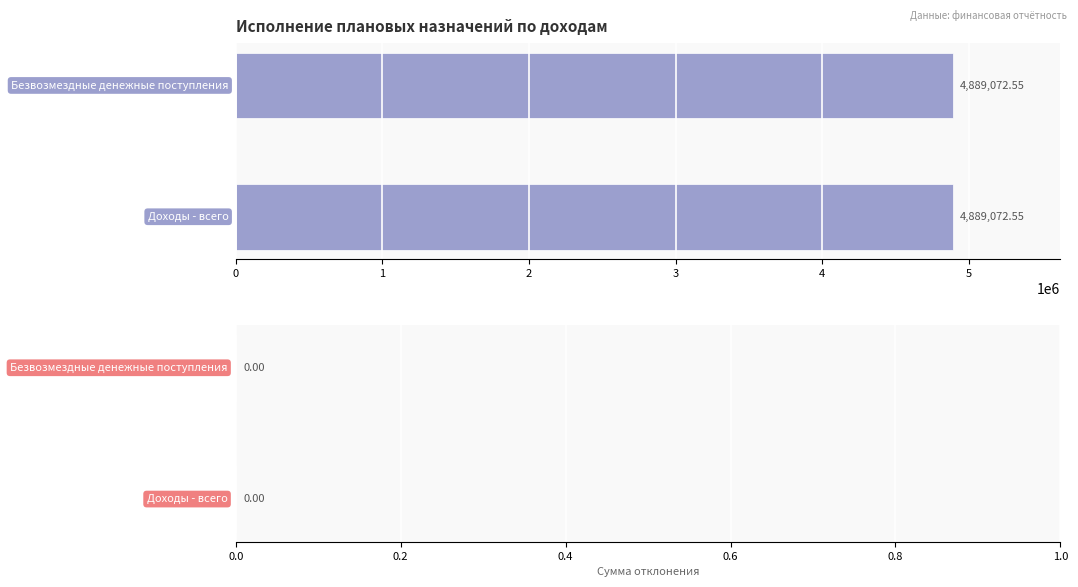

Is it true that Утверждено плановых назначений equals 1666310.8 at Безвозмездные денежные поступления?

False